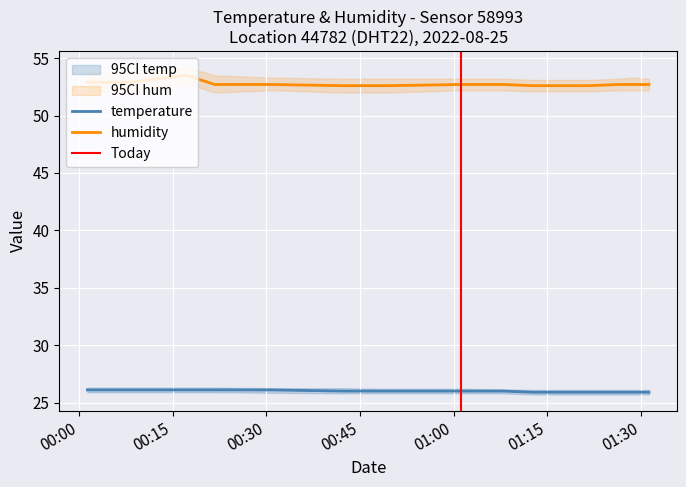

Reading left to right, what are all the values shown in this chart?

temperature: 2022-08-25T00:01:19=26.1	2022-08-25T00:21:44=26.1	2022-08-25T00:42:11=26.0	2022-08-25T01:01:08=26.0	2022-08-25T01:12:36=25.9	2022-08-25T01:21:45=25.9	2022-08-25T01:31:15=25.9	2022-08-25T00:08:06=26.1	2022-08-25T00:17:09=26.1	2022-08-25T00:30:50=26.1	2022-08-25T00:49:36=26.0	2022-08-25T01:07:59=26.0	2022-08-25T01:17:08=25.9	2022-08-25T01:26:21=25.9	2022-08-25T01:28:39=25.9
humidity: 2022-08-25T00:01:19=52.9	2022-08-25T00:21:44=52.7	2022-08-25T00:42:11=52.6	2022-08-25T01:01:08=52.7	2022-08-25T01:12:36=52.6	2022-08-25T01:21:45=52.6	2022-08-25T01:31:15=52.7	2022-08-25T00:08:06=52.9	2022-08-25T00:17:09=53.5	2022-08-25T00:30:50=52.7	2022-08-25T00:49:36=52.6	2022-08-25T01:07:59=52.7	2022-08-25T01:17:08=52.6	2022-08-25T01:26:21=52.7	2022-08-25T01:28:39=52.7